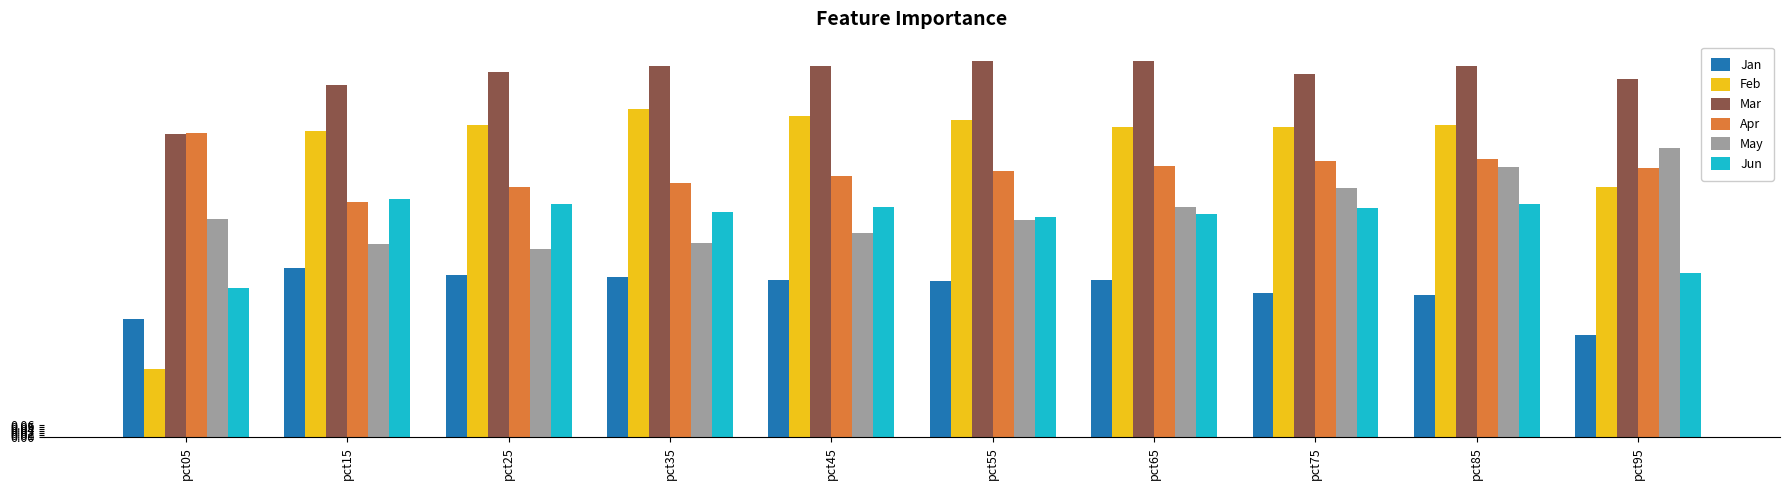

Which series has the largest total across all categories?

Mar